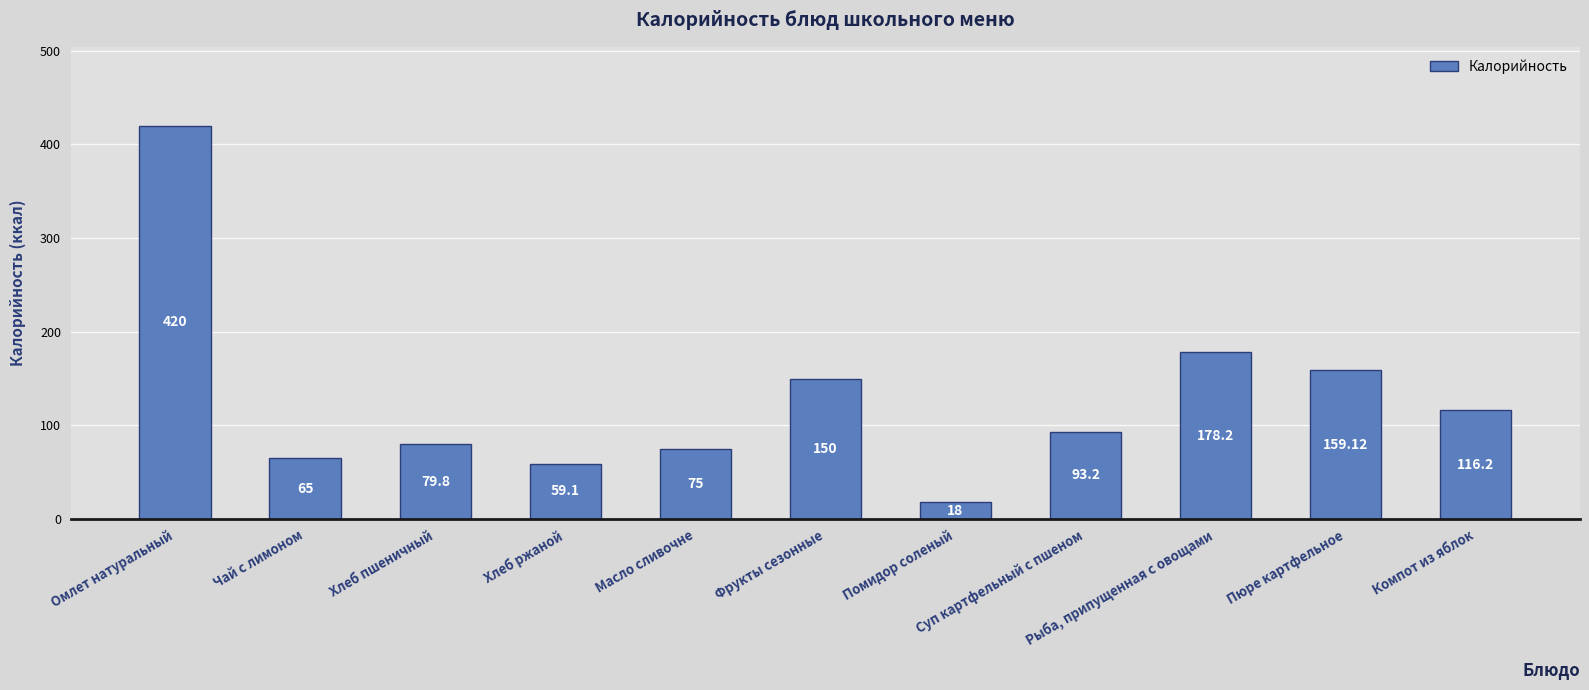

How many bars are there in total?

11